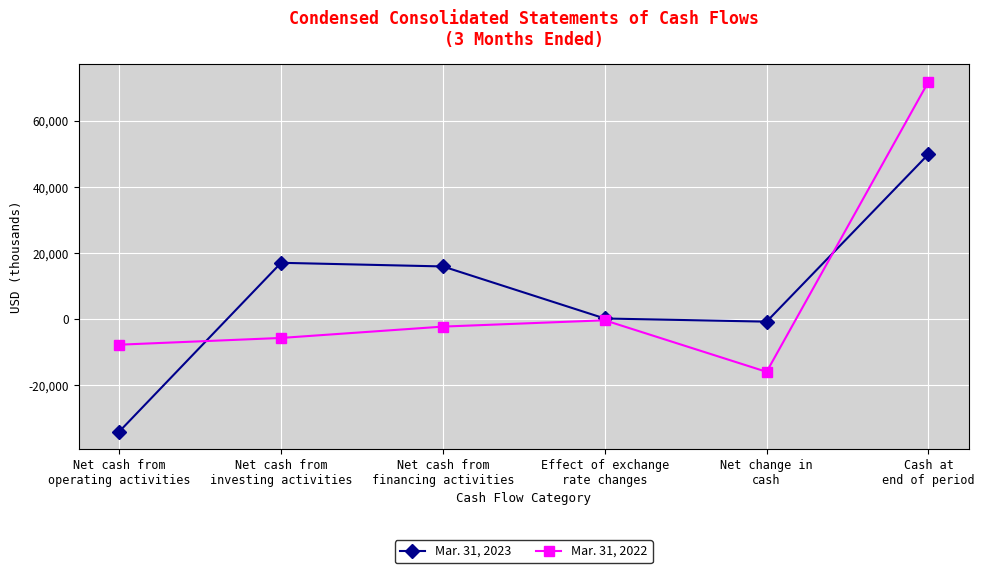

The Mar. 31, 2022 series shows 115031 at Cash at
end of period. True or false?

False